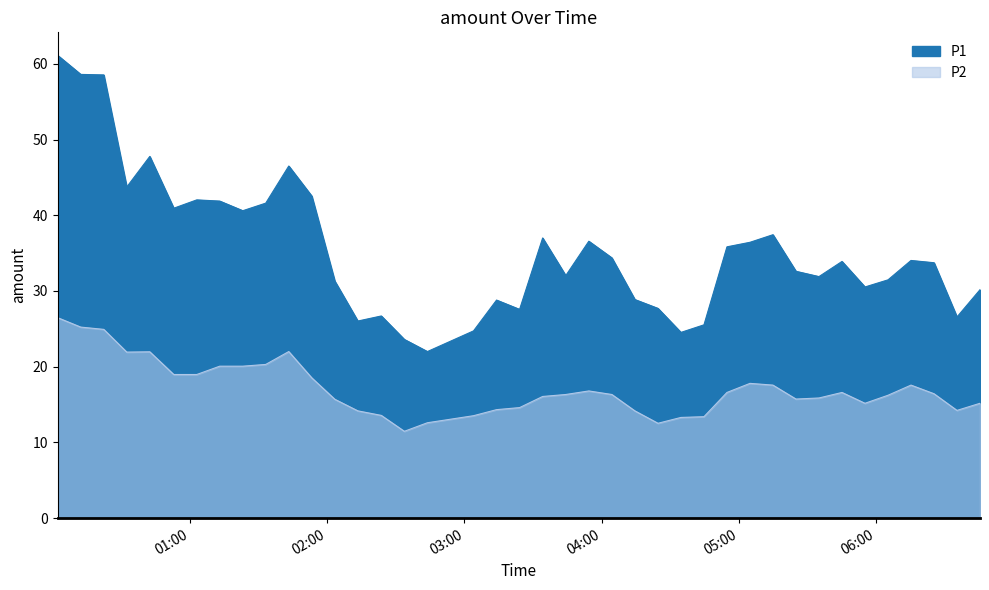

Read the P1 value at 2022-12-18T02:03:21.

31.3